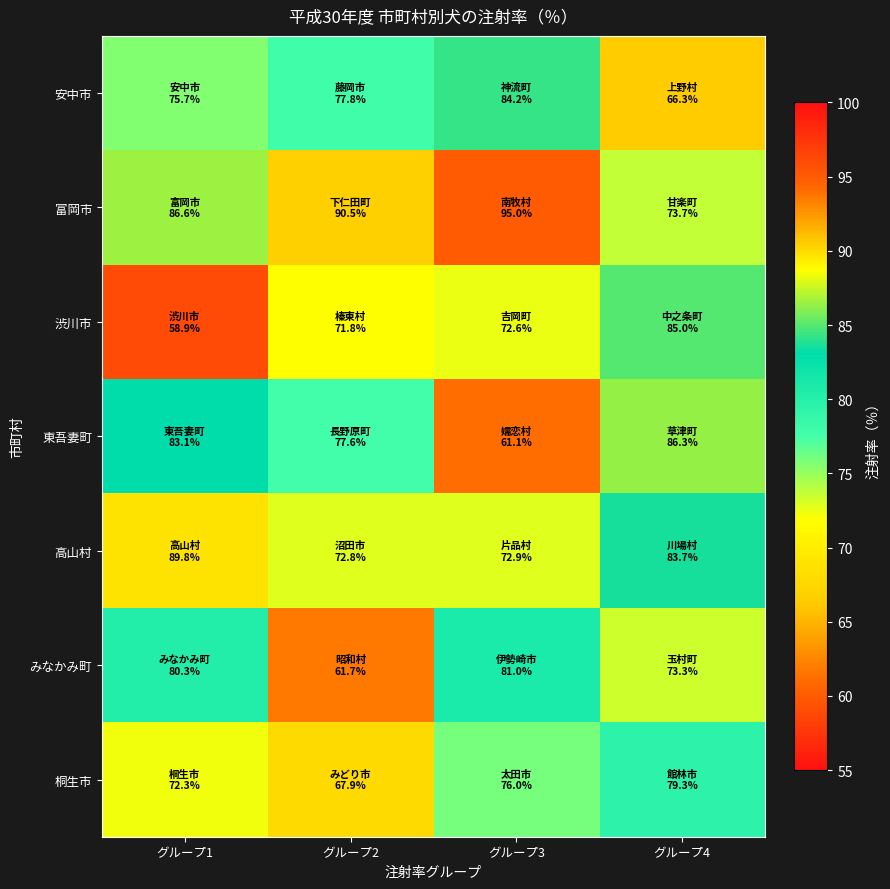

Reading left to right, what are all the values shown in this chart?

安中市: グループ1=75.7	グループ2=77.8	グループ3=84.2	グループ4=66.3
富岡市: グループ1=86.6	グループ2=90.5	グループ3=95.0	グループ4=73.7
渋川市: グループ1=58.9	グループ2=71.8	グループ3=72.6	グループ4=85.0
東吾妻町: グループ1=83.1	グループ2=77.6	グループ3=61.1	グループ4=86.3
高山村: グループ1=89.8	グループ2=72.8	グループ3=72.9	グループ4=83.7
みなかみ町: グループ1=80.3	グループ2=61.7	グループ3=81.0	グループ4=73.3
桐生市: グループ1=72.3	グループ2=67.9	グループ3=76.0	グループ4=79.3